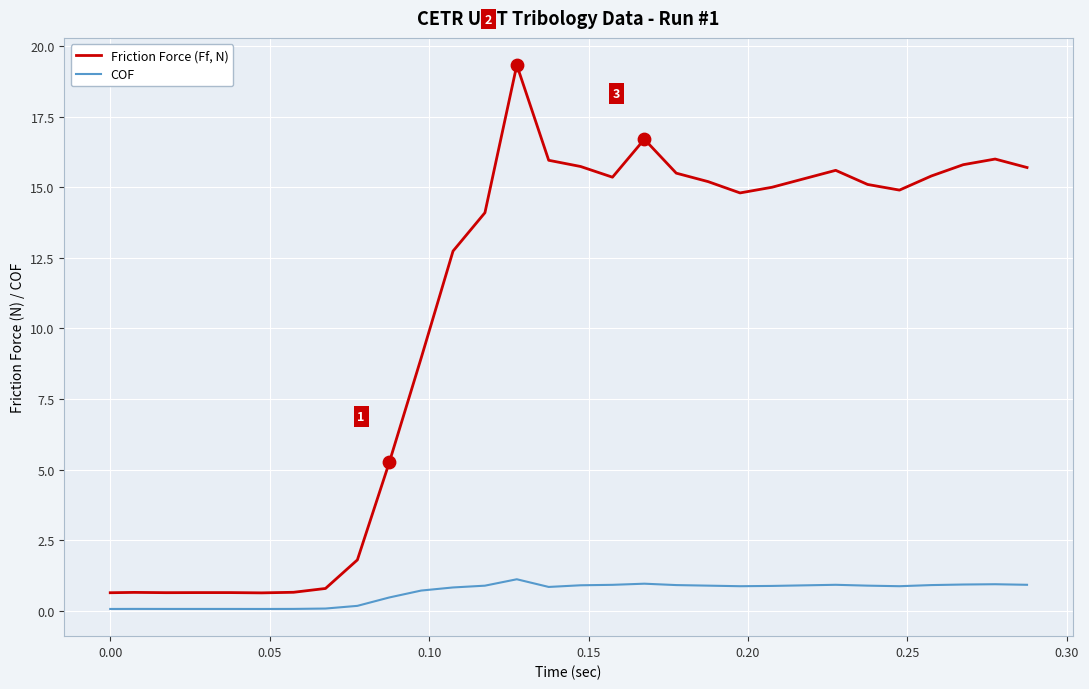

At how many categories does at least one series exceed 0?

30